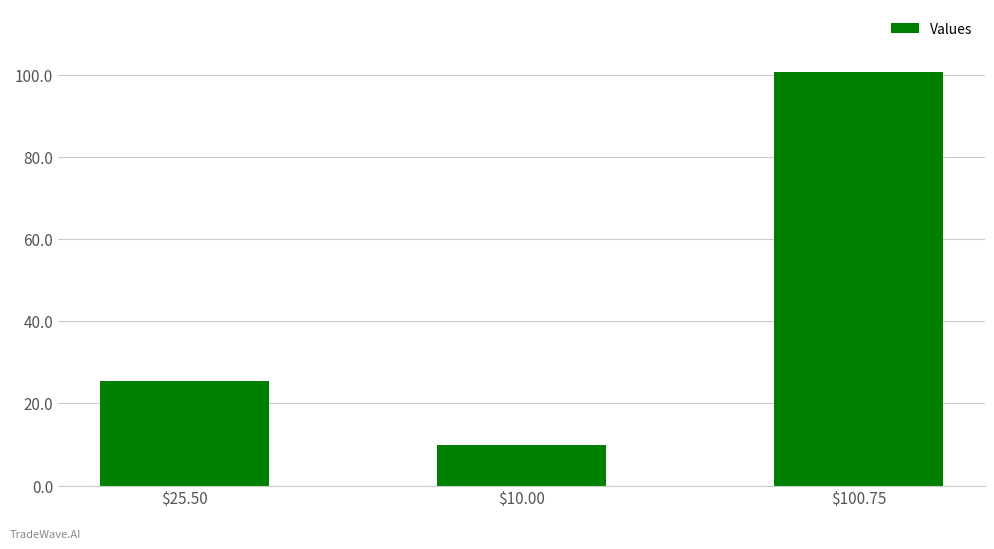

Reading left to right, transcribe all the data shown in this chart.

$25.50=25.5	$10.00=10.0	$100.75=100.8